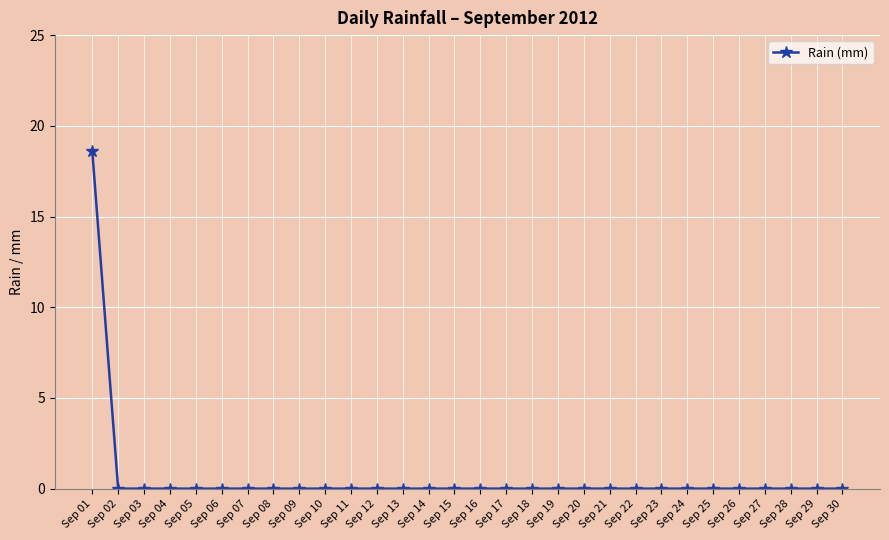

What is the greatest value displayed?

18.6